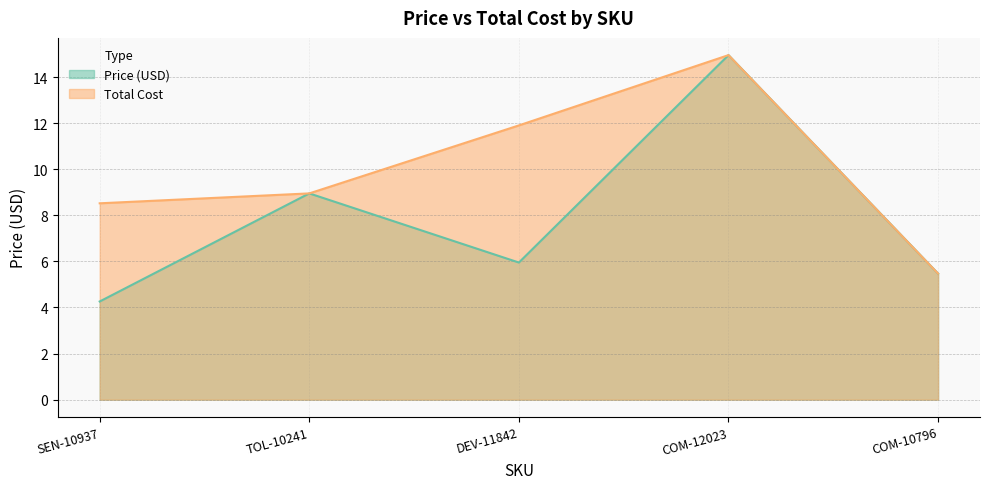

What is the label of the 3rd point from the left?

DEV-11842